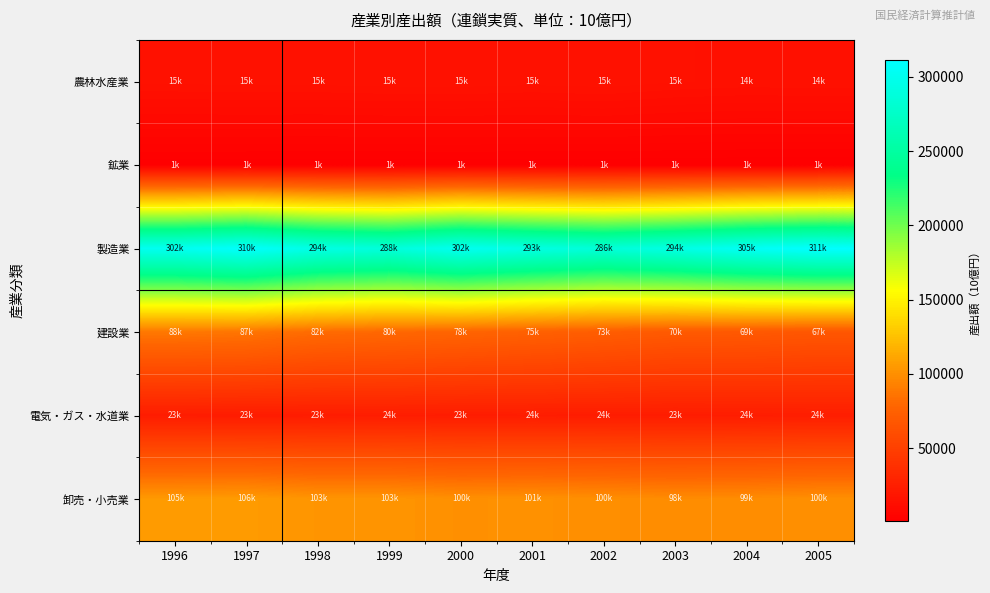

What is the difference between the highest and lowest values at 1998?

293023.5